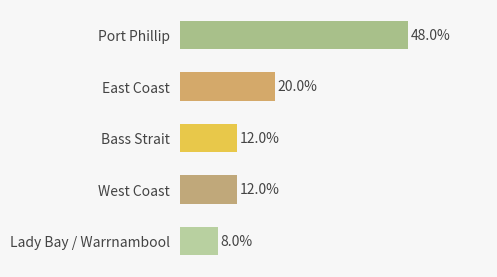

Does the chart contain any negative values?

No